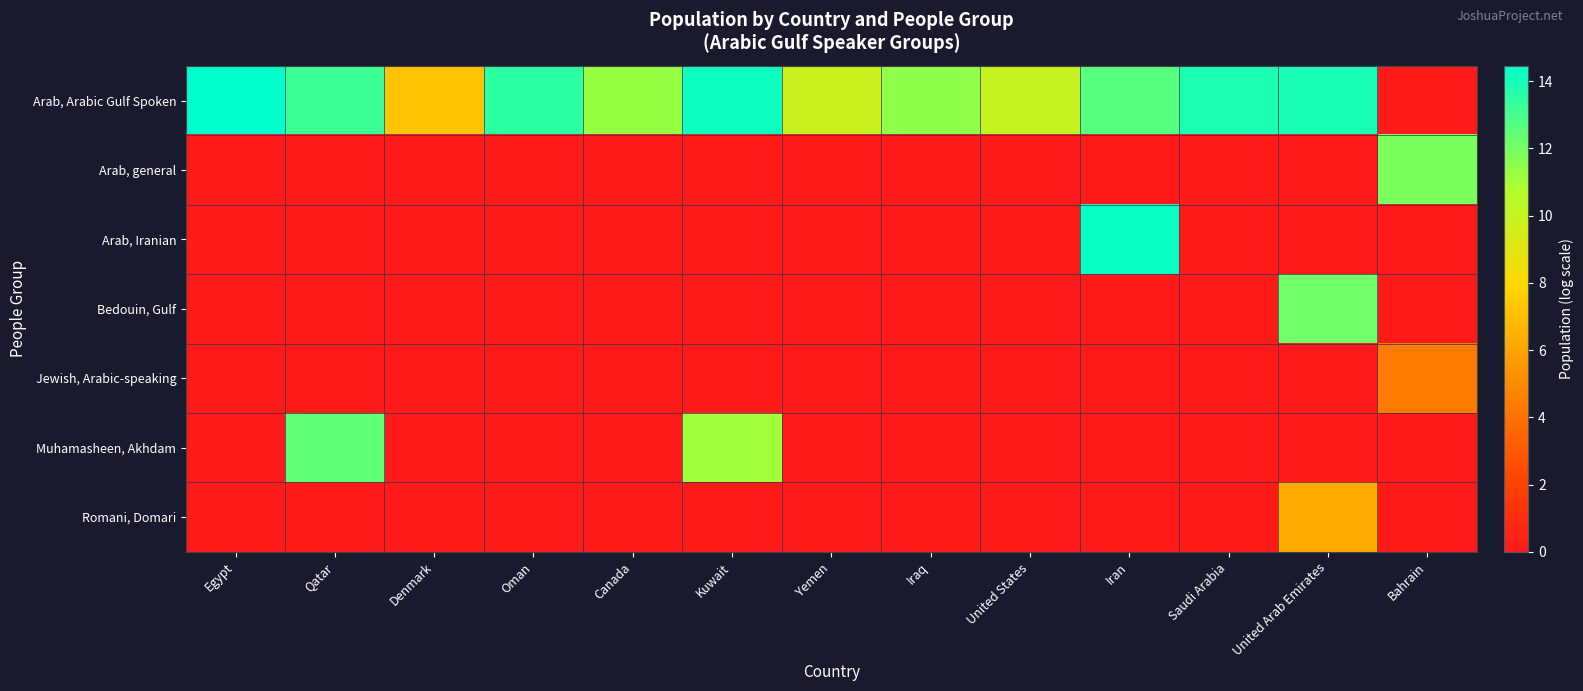

At which category is the sum across all series the highest?

United Arab Emirates